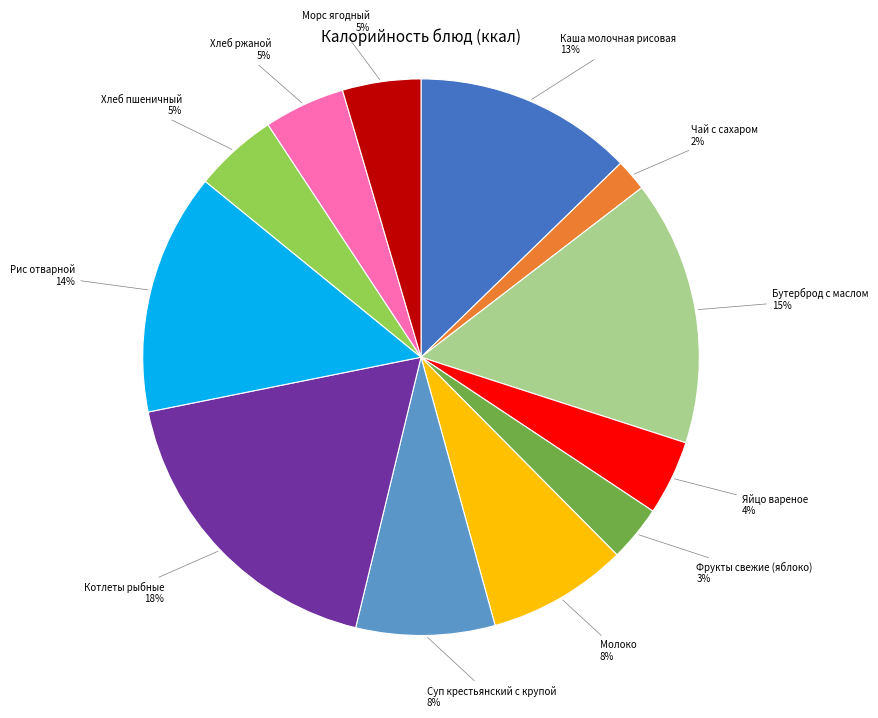

Is there a majority slice in this chart?

No